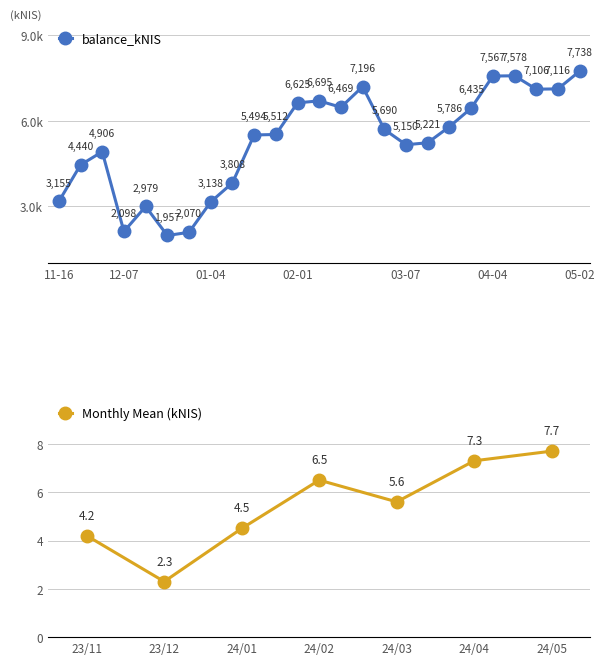

Reading right to left, extract all data points from this chart.

7738.0	7116.3	7105.7	7578.0	7566.9	6435.2	5785.8	5221.3	5150.3	5690.0	7195.9	6469.0	6694.6	6624.9	5511.8	5494.5	3808.5	3138.3	2069.8	1957.4	2978.7	2098.2	4905.6	4440.1	3155.0